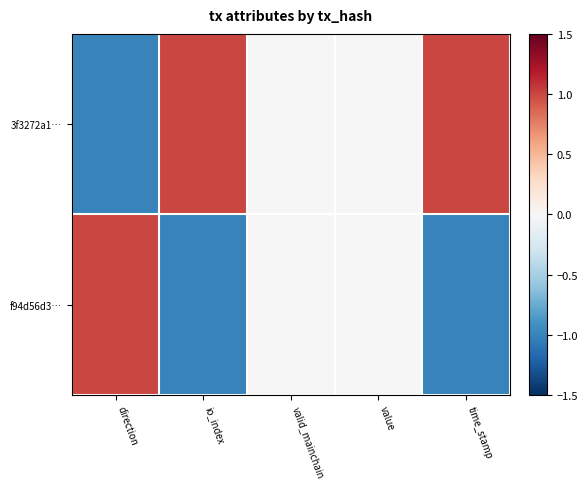

Rank the series by their average value, from lowest to highest.

f94d56d3…, 3f3272a1…